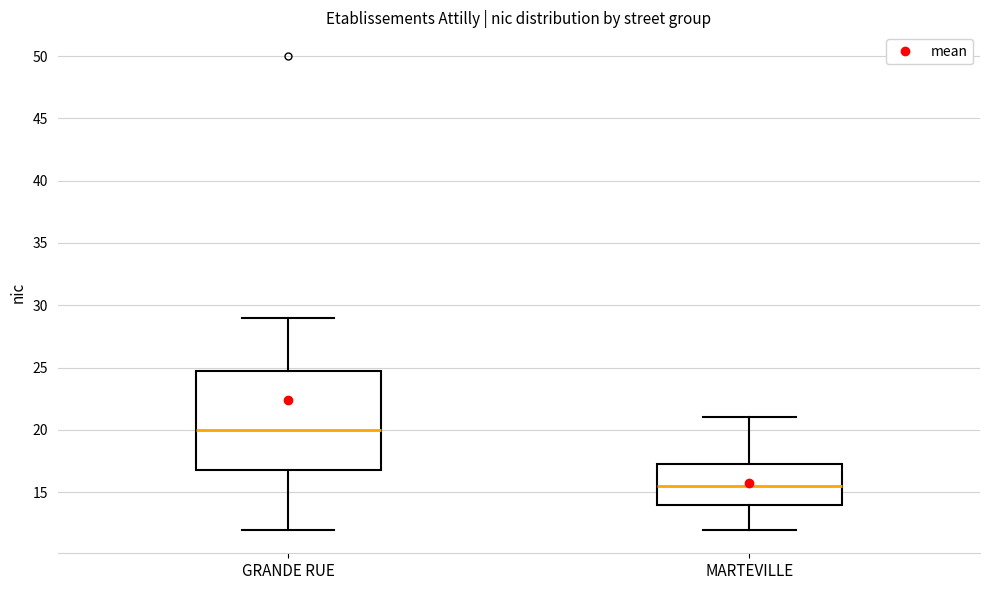

Where is the lower edge of the box for MARTEVILLE on the y-axis? The values are not printed on the chart, so give them approximately, as read against the axis.

14.0